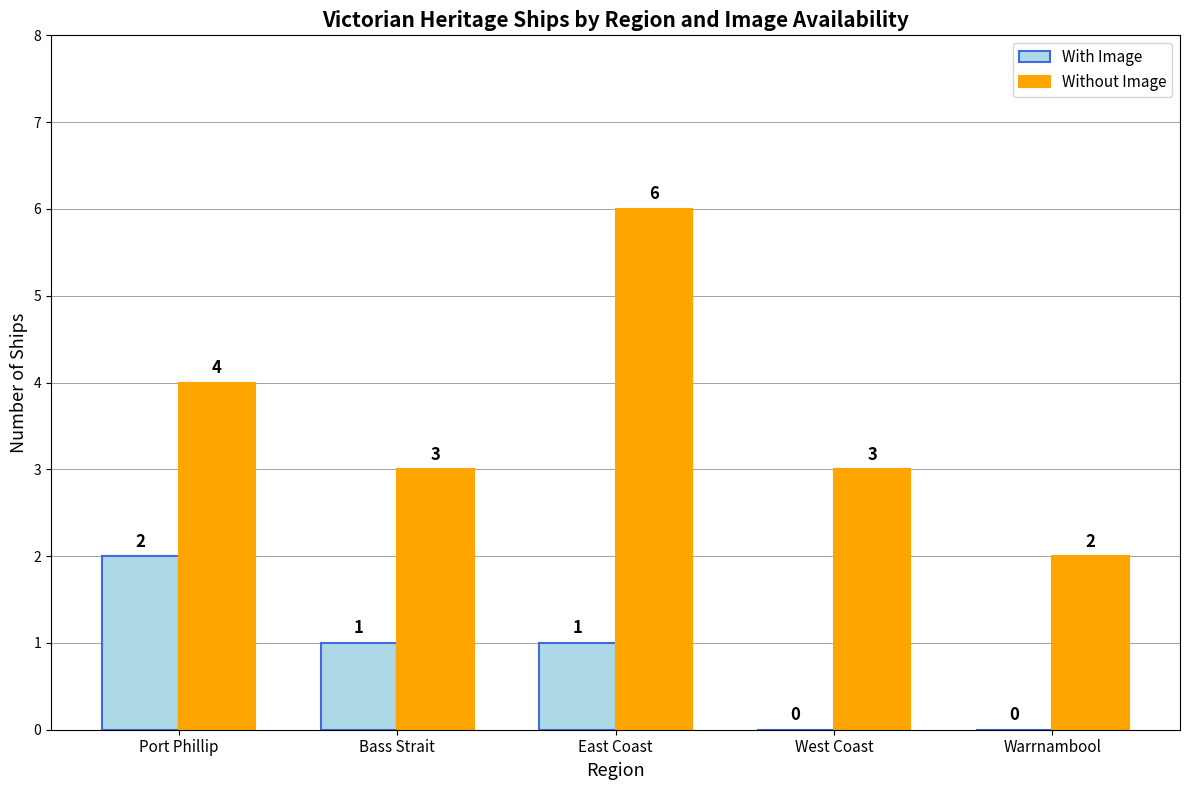

True or false: With Image has a value of -1 at West Coast.

False